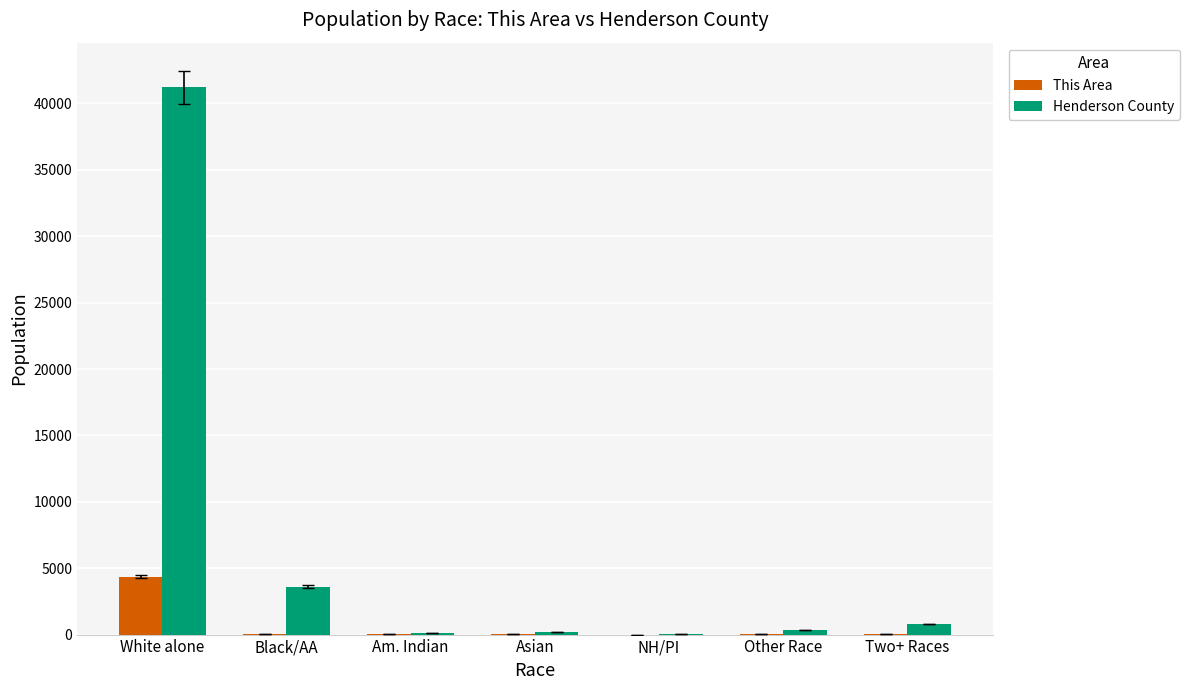

At which category is the sum across all series the highest?

White alone